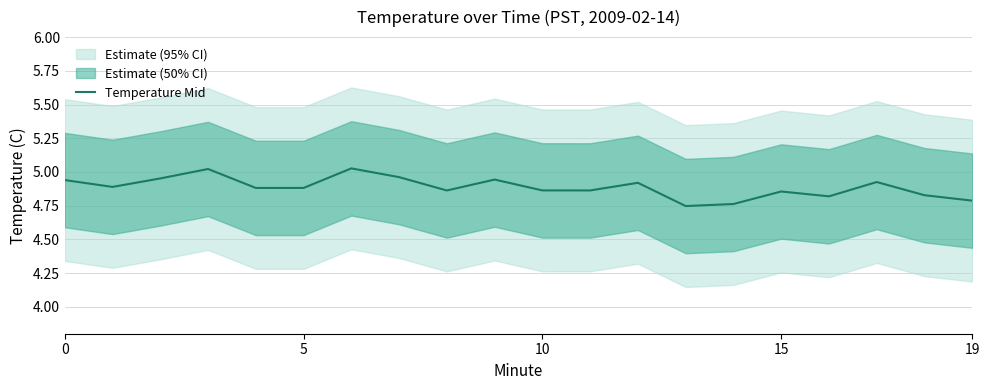

Is it true that the value at 15 is 4.9?

True